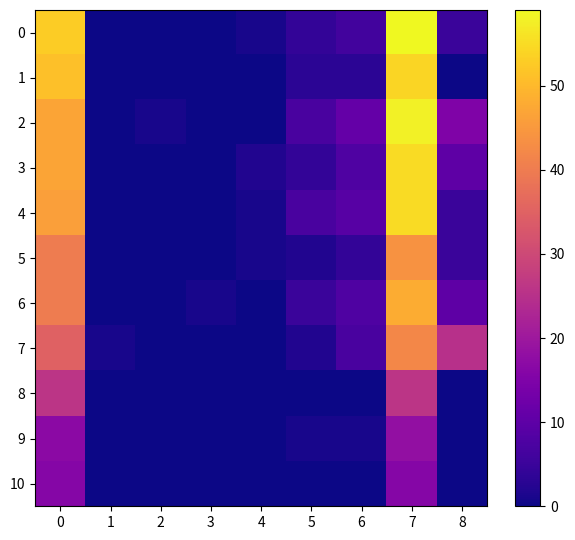

Between 7 and 5, which is larger?

7